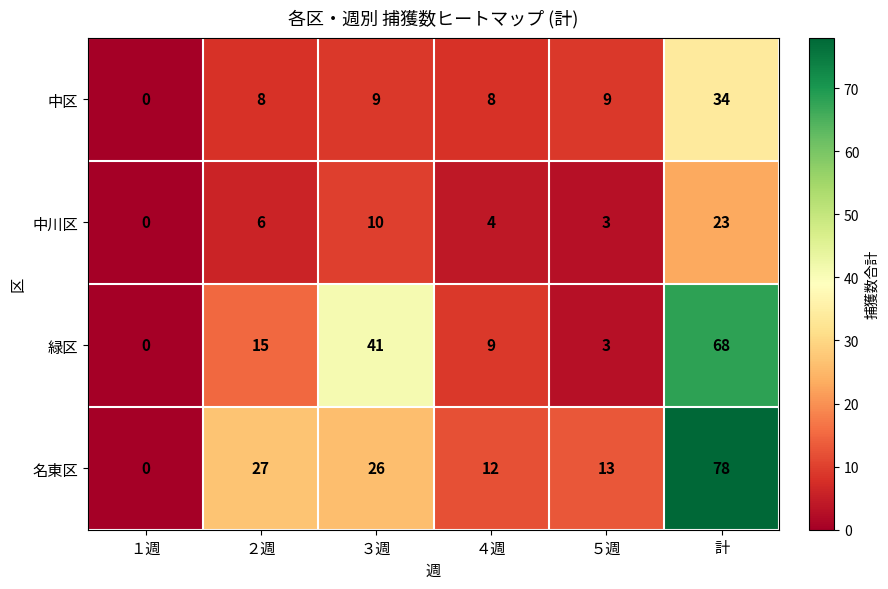

How many distinct data groups are displayed?

4